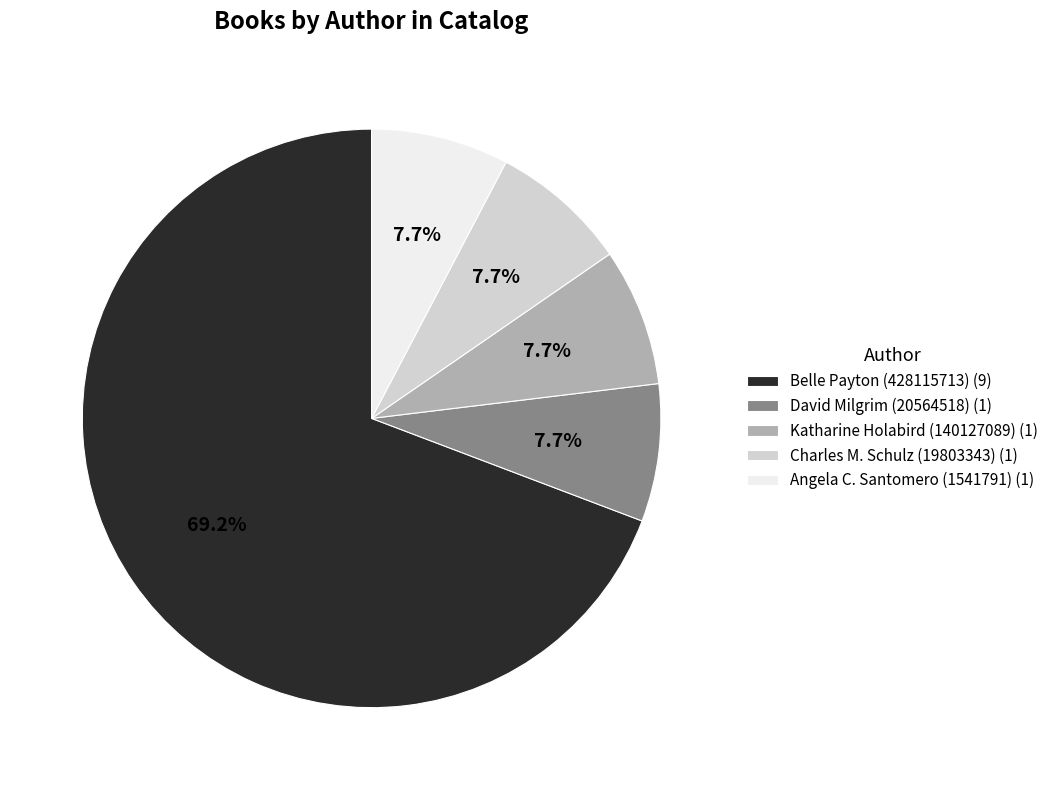

True or false: Belle Payton (428115713) accounts for 69% of the total.

True